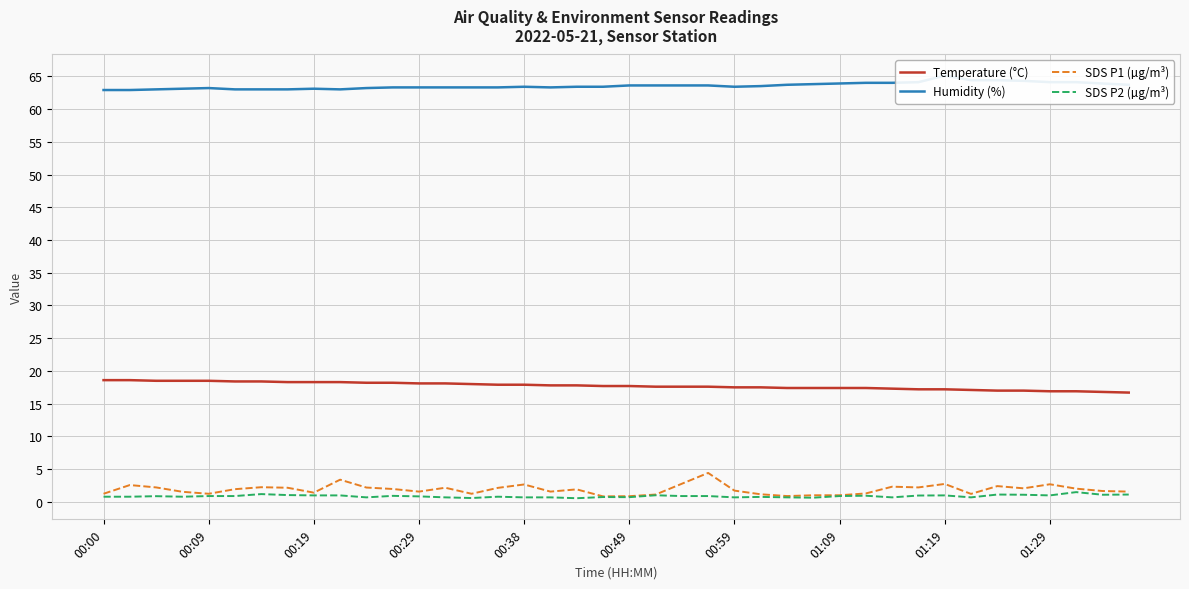

The value of SDS P1 (µg/m³) at 00:38 is 2.7. True or false?

True